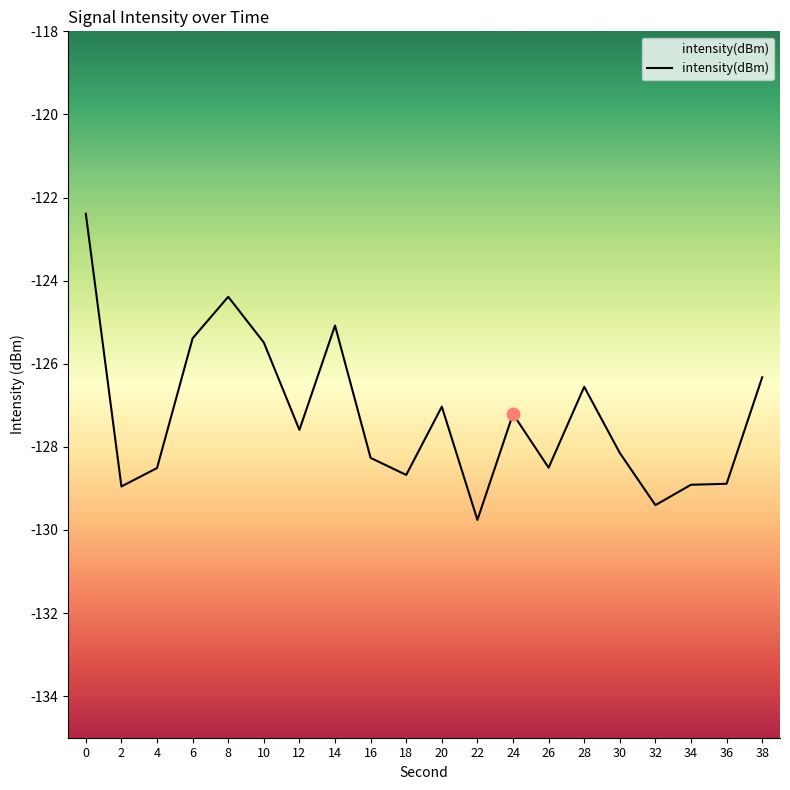

What is the change in value from 24 to 30?

-0.9